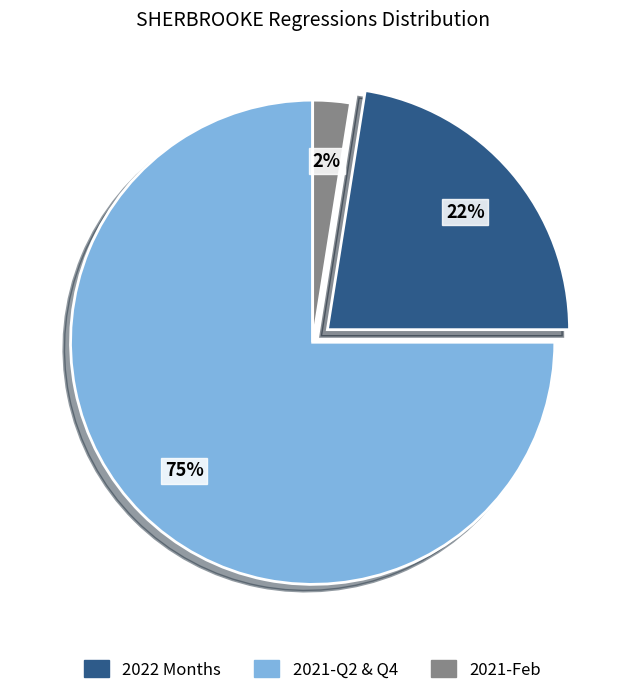

Does any single category account for the majority?

Yes